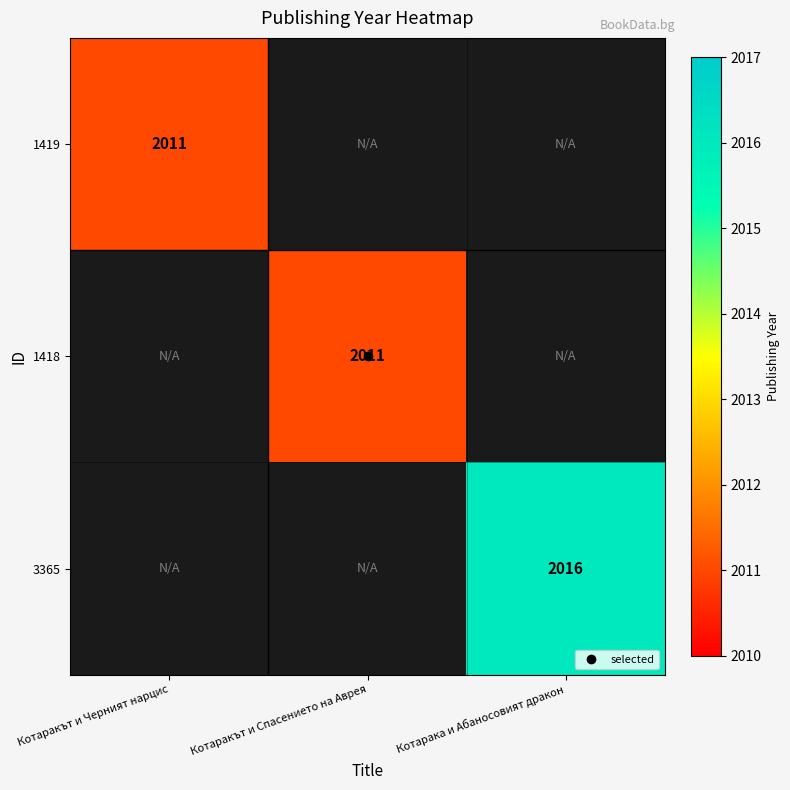

Is the value of 1418 at Котаракът и Черният нарцис greater than the value of 1419 at Котарака и Абаносовият дракон?

No